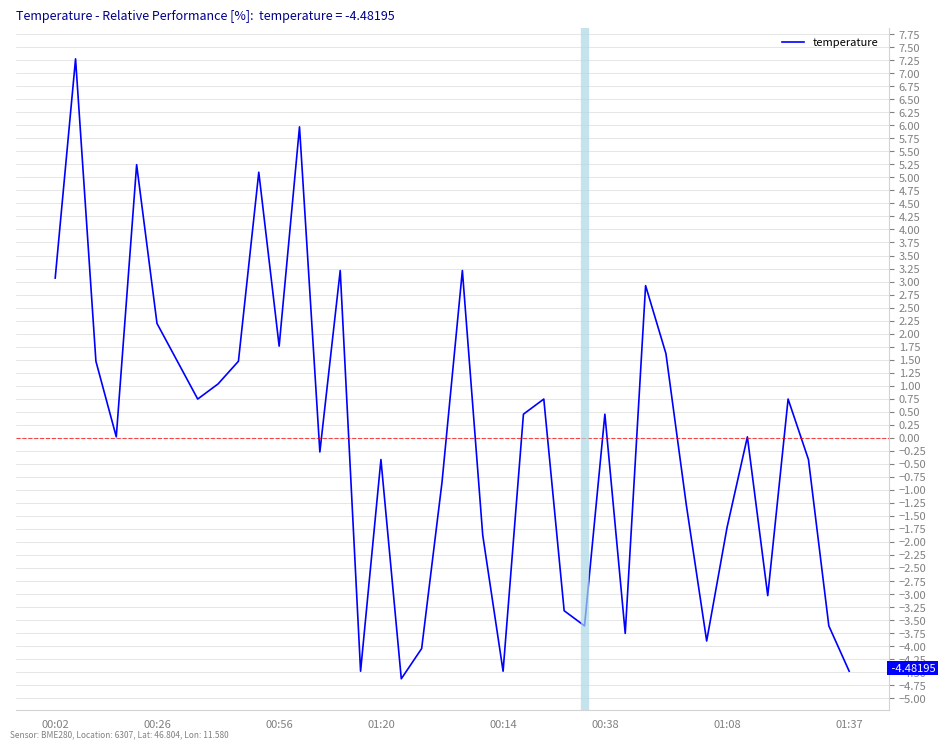

What is the greatest value displayed?

7.3